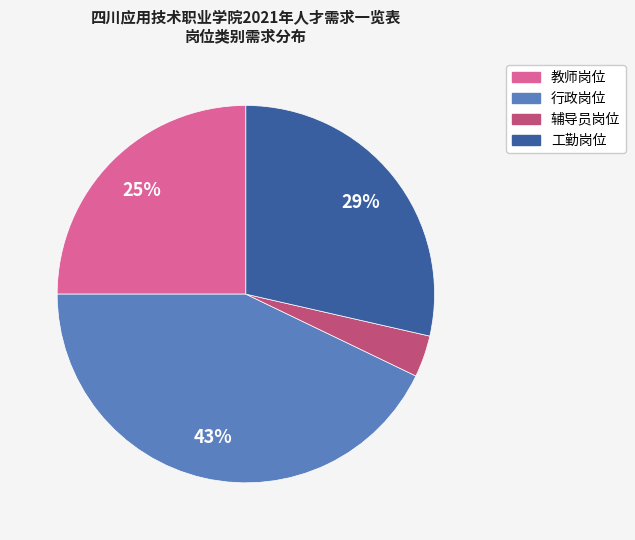

True or false: 工勤岗位 accounts for 34% of the total.

False